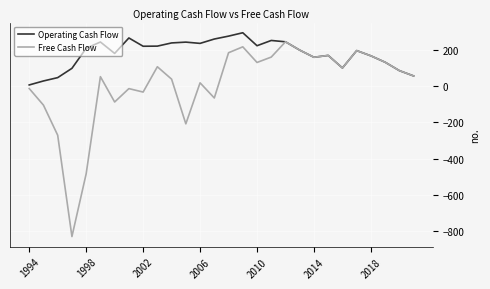

Rank the series by their maximum value, from highest to lowest.

Operating Cash Flow, Free Cash Flow